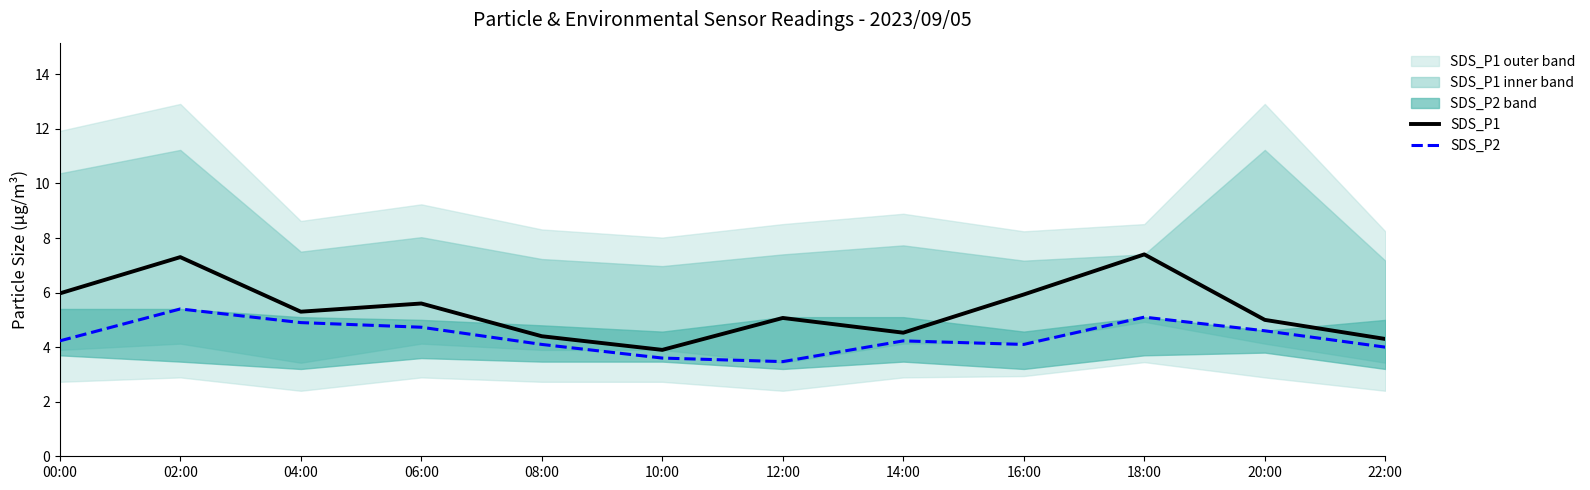

True or false: SDS_P1 and SDS_P2 intersect in this chart.

False